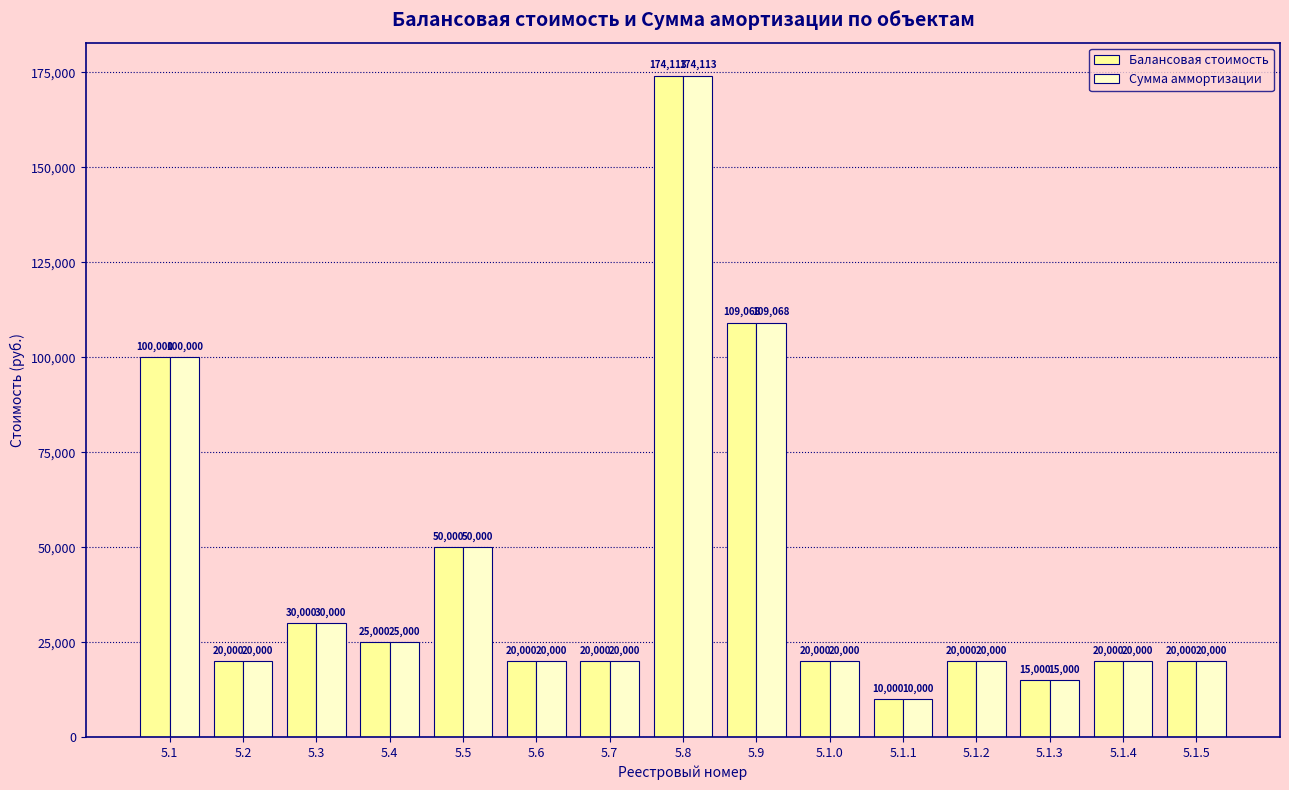

What is the value of the Балансовая стоимость bar at the 9th from the left?

109068.7